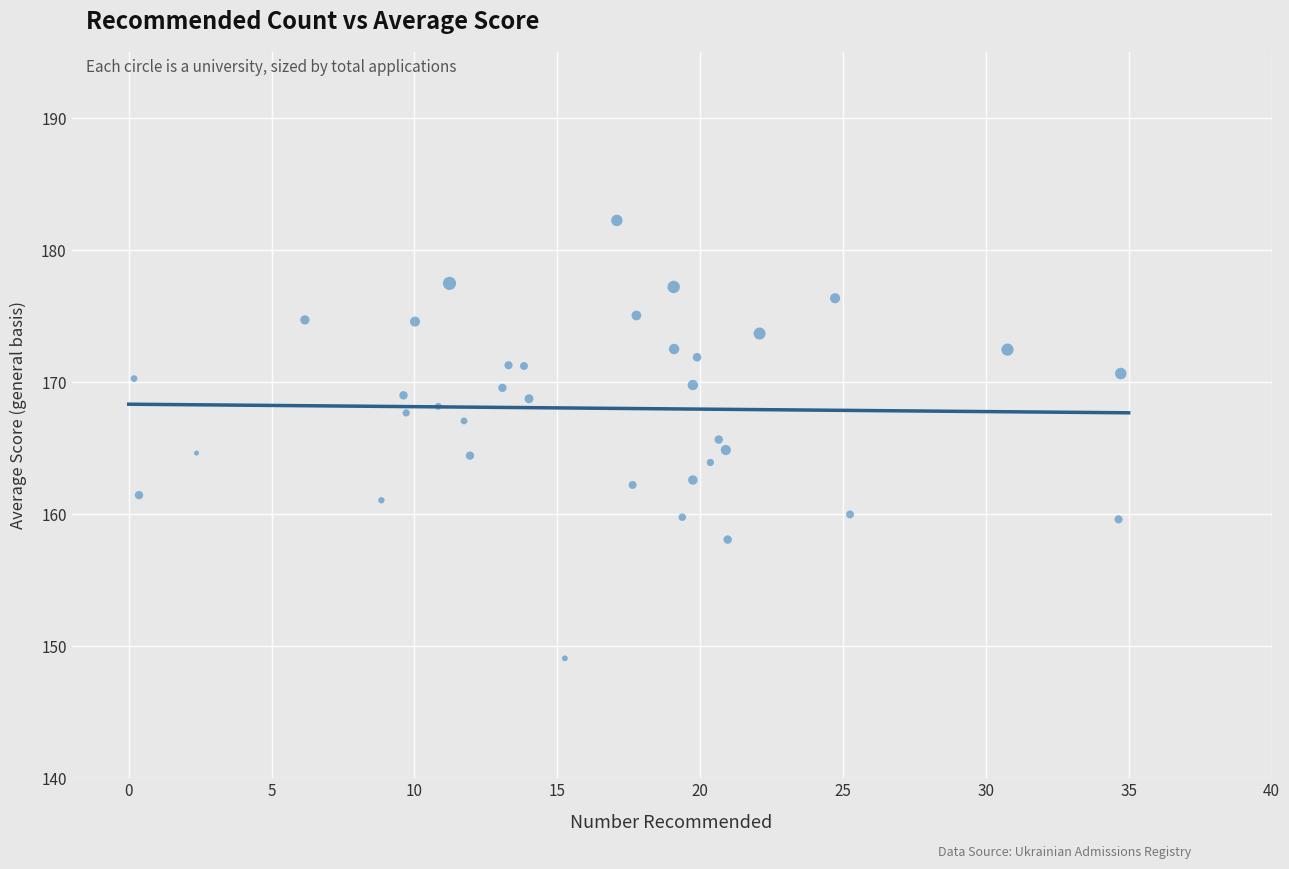

What is the range of Y values (max minus min)?

33.2